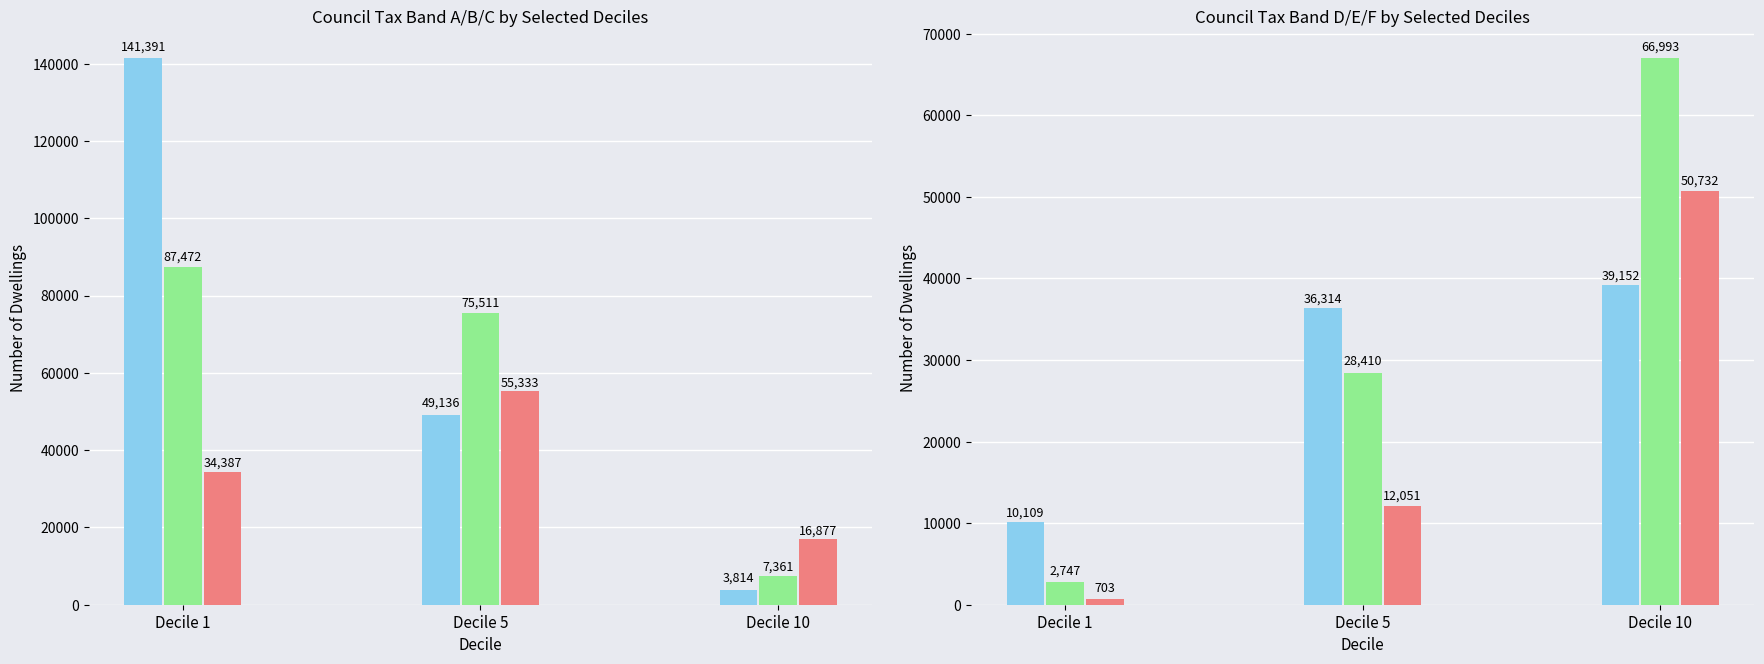

What are all the series names shown in the legend?

Council Tax band A, Council Tax band B, Council Tax band C, Council Tax band D, Council Tax band E, Council Tax band F